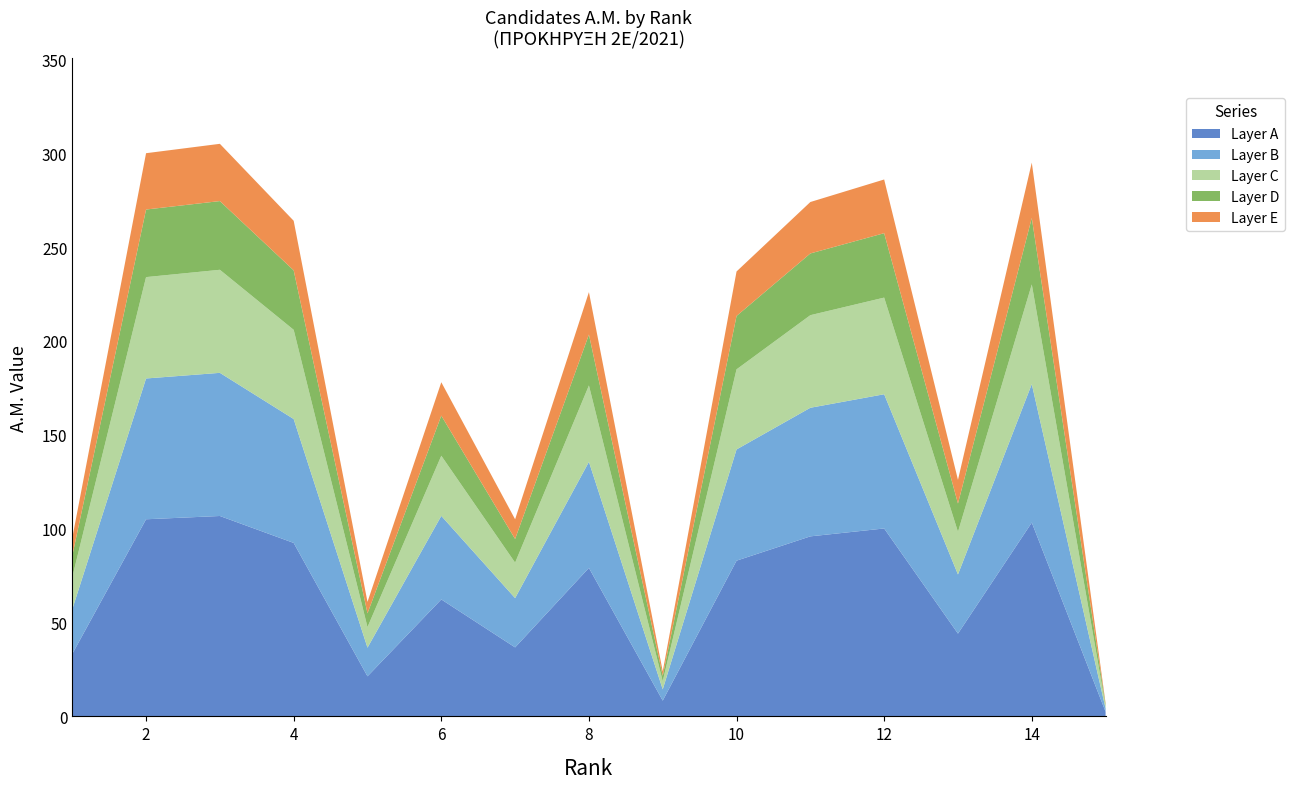

Reading left to right, extract all data points from this chart.

A.M.: 1=95	2=300	3=305	4=264	5=61	6=178	7=105	8=226	9=24	10=237	11=274	12=286	13=126	14=295	15=7
Rank: 1=1	2=2	3=3	4=4	5=5	6=6	7=7	8=8	9=9	10=10	11=11	12=12	13=13	14=14	15=15